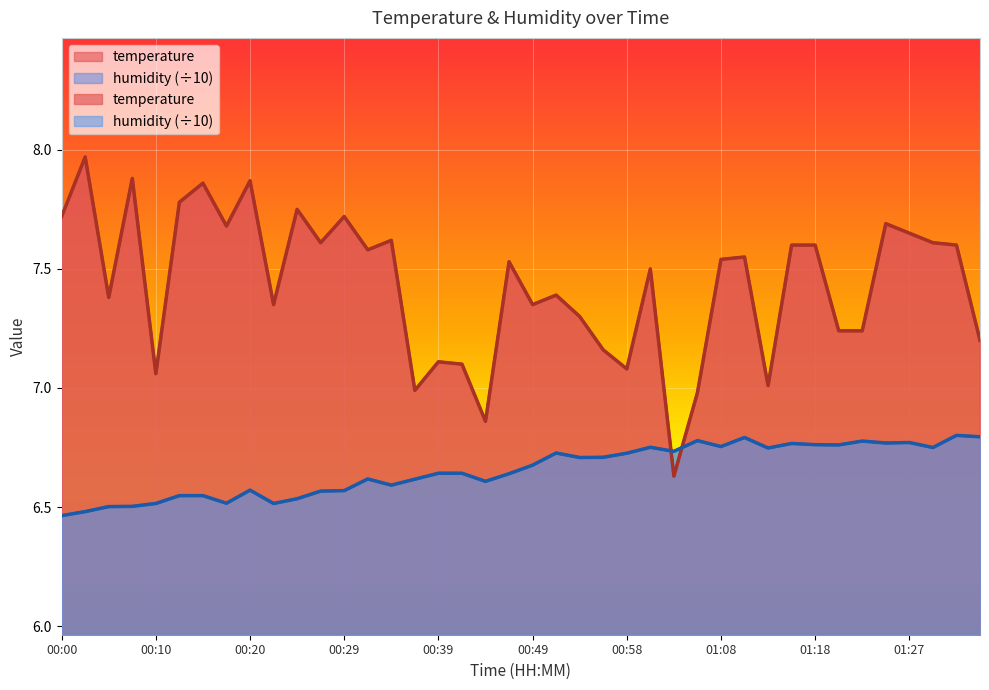

True or false: humidity has a value of 1.8 at 01:10.

False